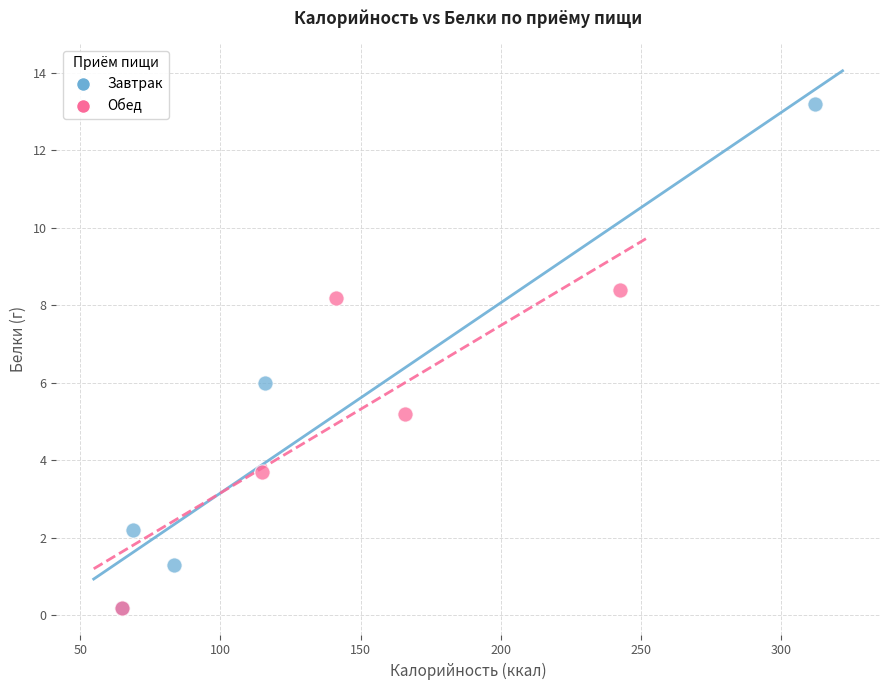

Which series has the largest Y range (max minus min)?

Завтрак